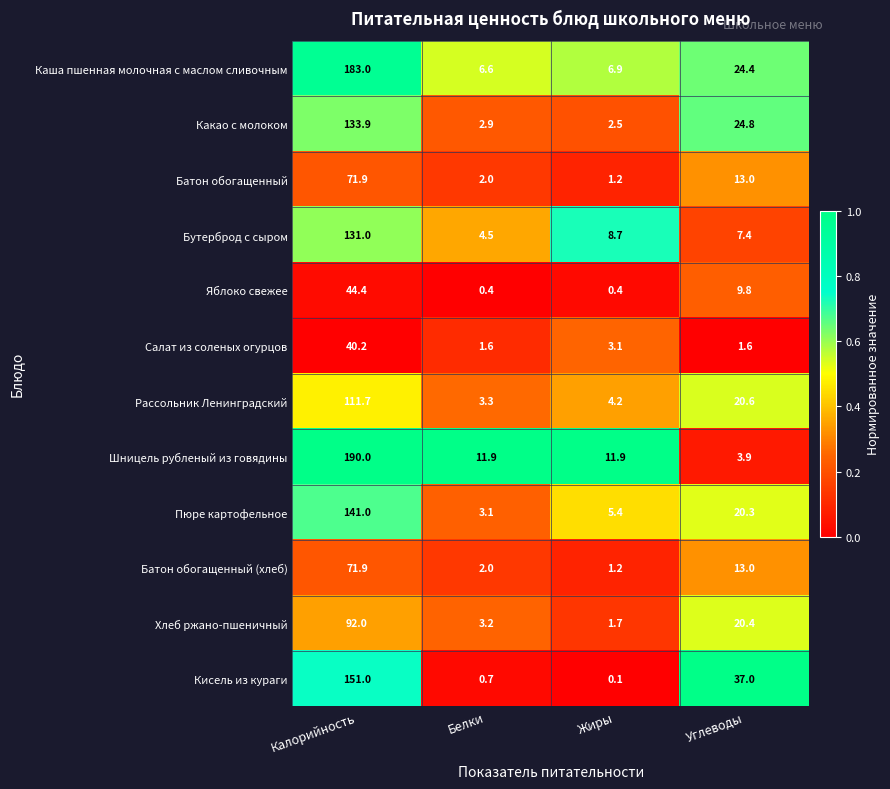

What is the highest value of the Шницель рубленый из говядины series?

190.0